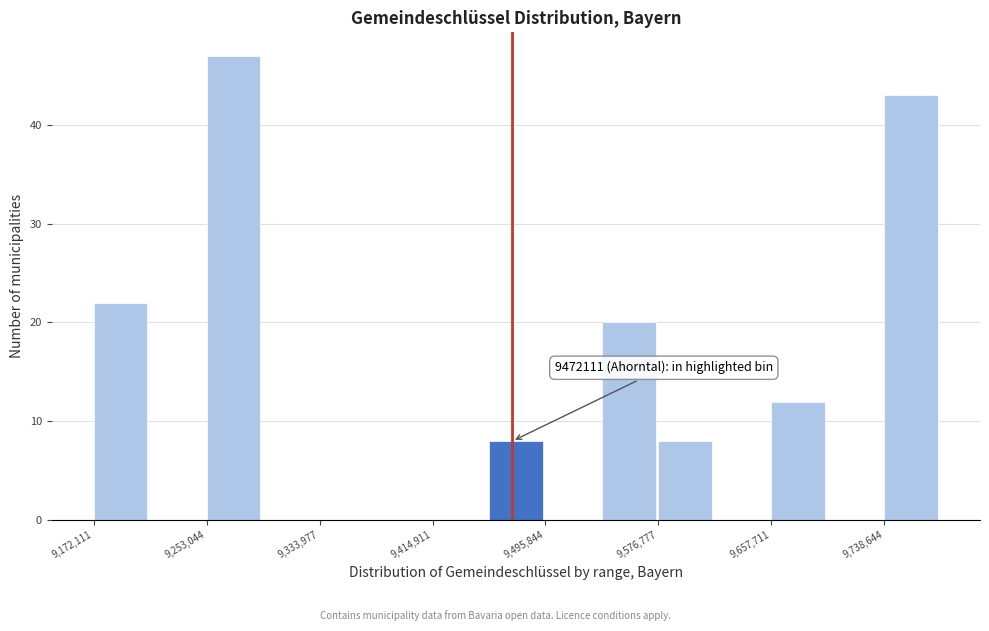

Over which range of the x-axis is the bar tallest?

9250000 to 9290000